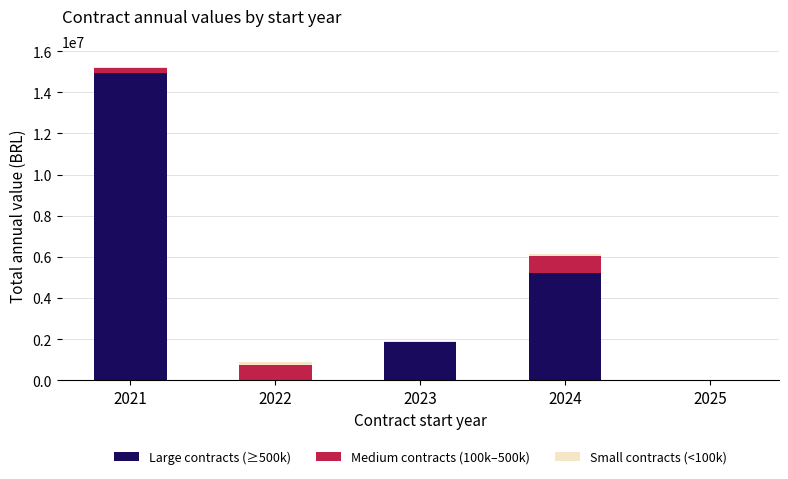

At which category is the sum across all series the highest?

2021